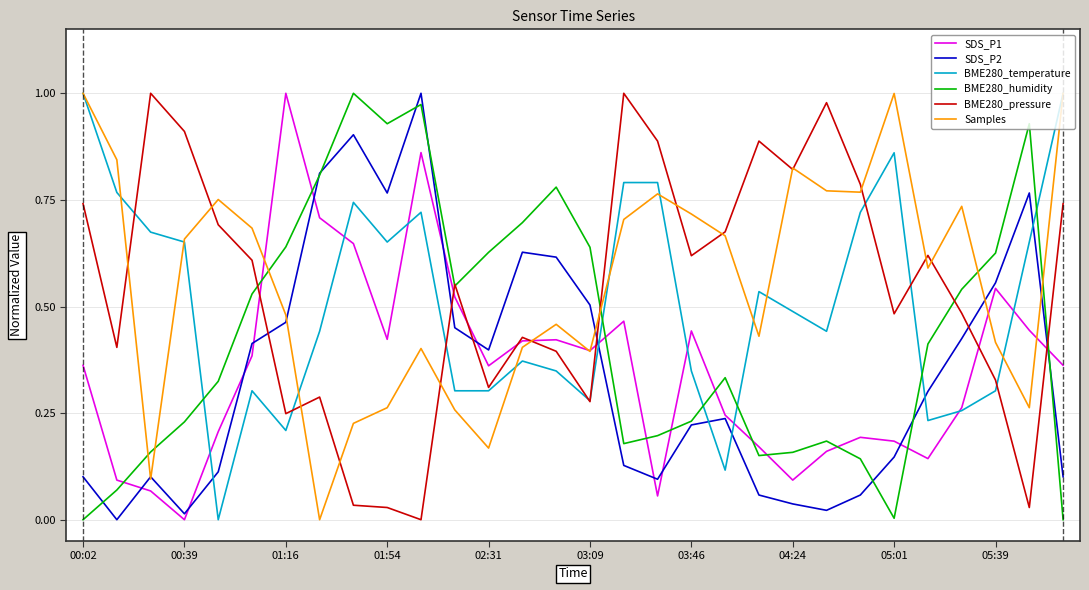

True or false: BME280_humidity and Samples cross at least once.

True